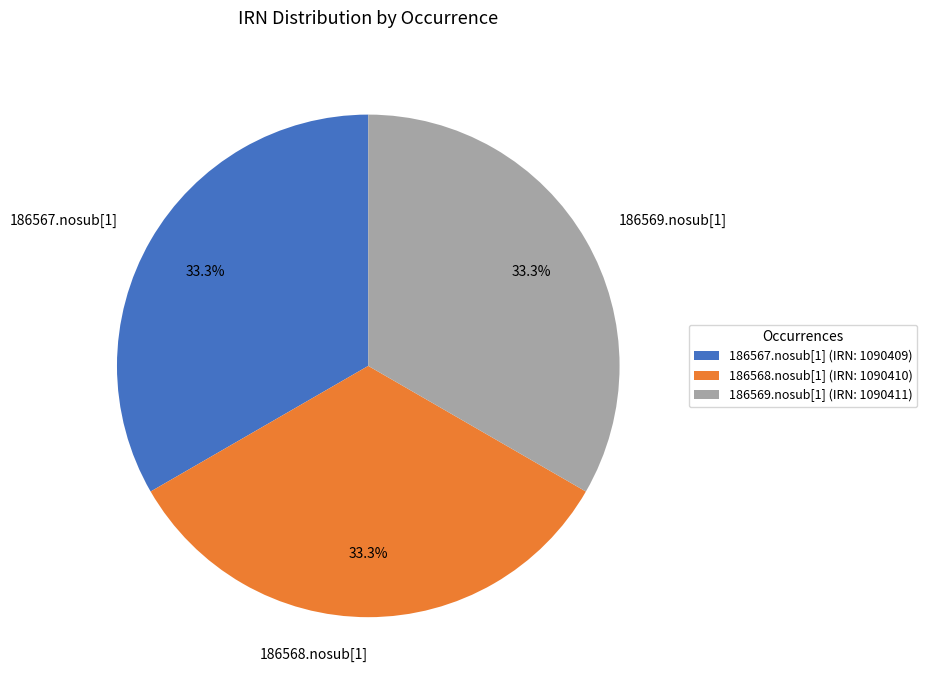

Count the number of slices in the pie.

3